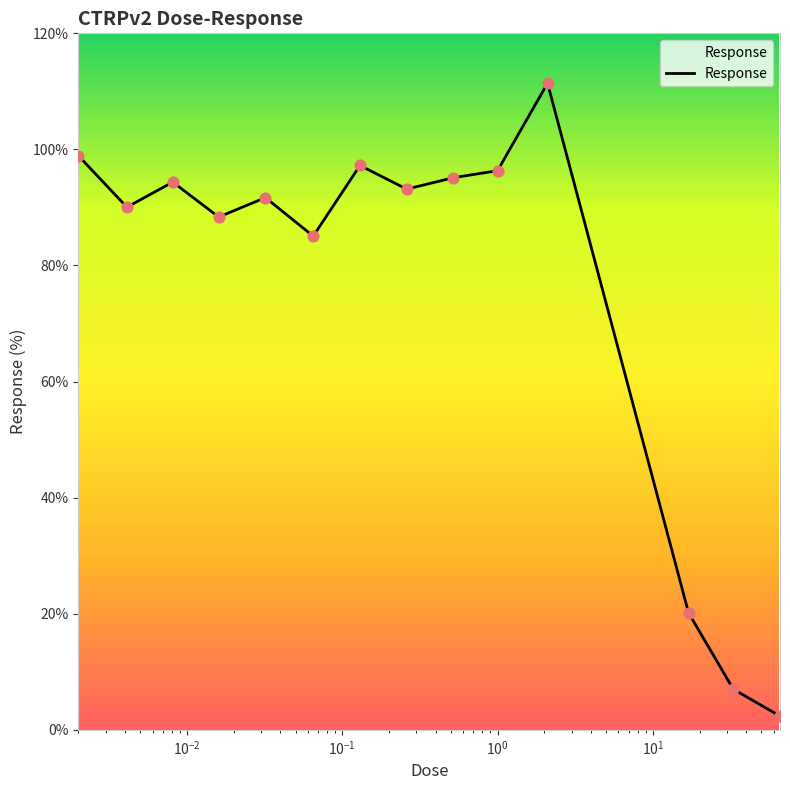

What is the difference between the maximum and minimum values?

109.0